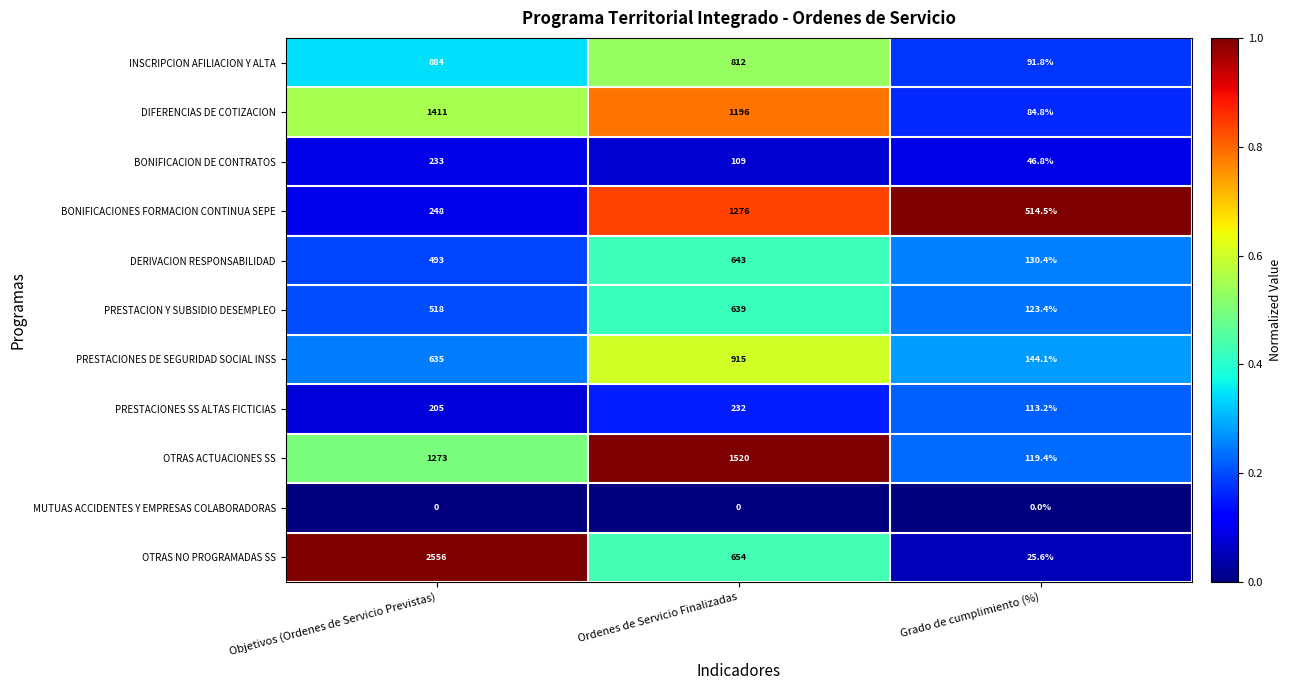

List the series in order of their peak value, lowest first.

MUTUAS ACCIDENTES Y EMPRESAS COLABORADORAS, PRESTACIONES SS ALTAS FICTICIAS, BONIFICACION DE CONTRATOS, PRESTACION Y SUBSIDIO DESEMPLEO, DERIVACION RESPONSABILIDAD, INSCRIPCION AFILIACION Y ALTA, PRESTACIONES DE SEGURIDAD SOCIAL INSS, BONIFICACIONES FORMACION CONTINUA SEPE, DIFERENCIAS DE COTIZACION, OTRAS ACTUACIONES SS, OTRAS NO PROGRAMADAS SS